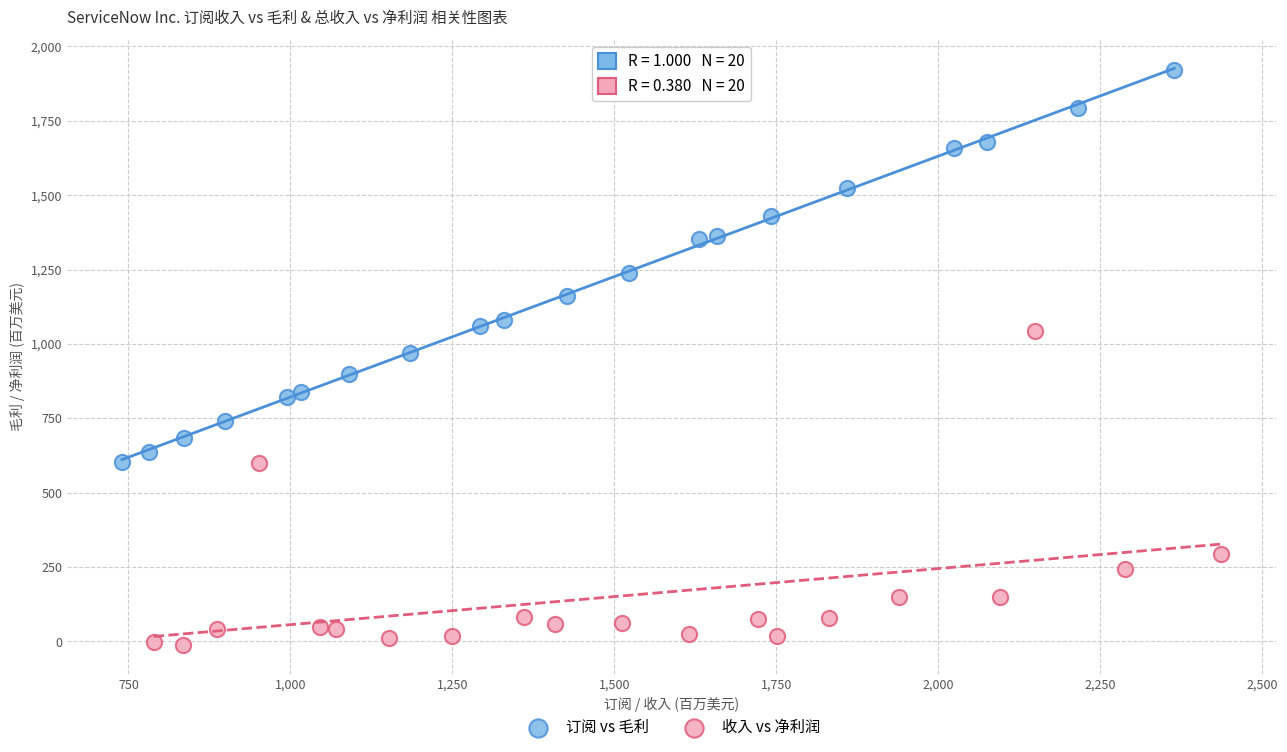

Which series contains the highest Y value?

订阅 vs 毛利